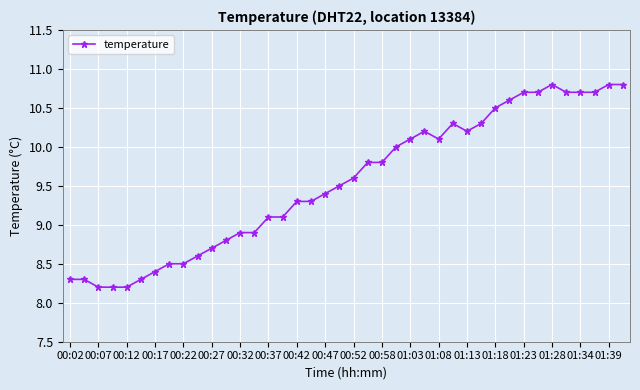

What is the smallest value displayed?

8.2